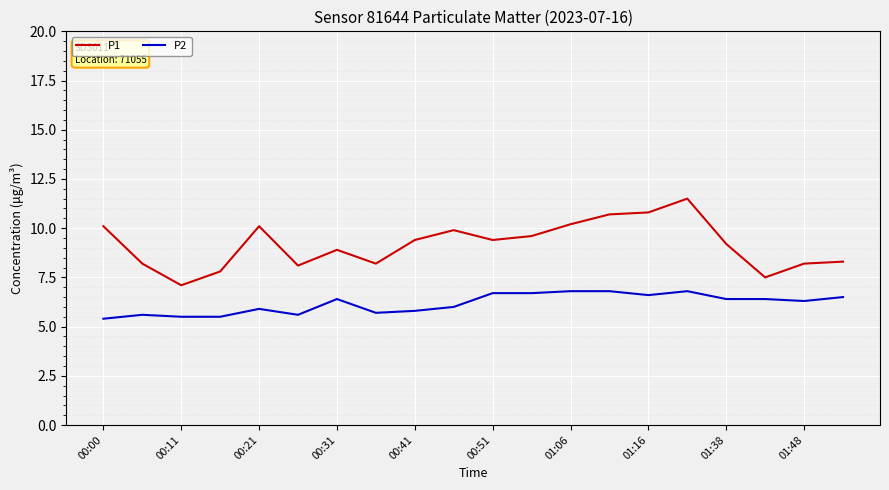

Which series has the largest total across all categories?

P1